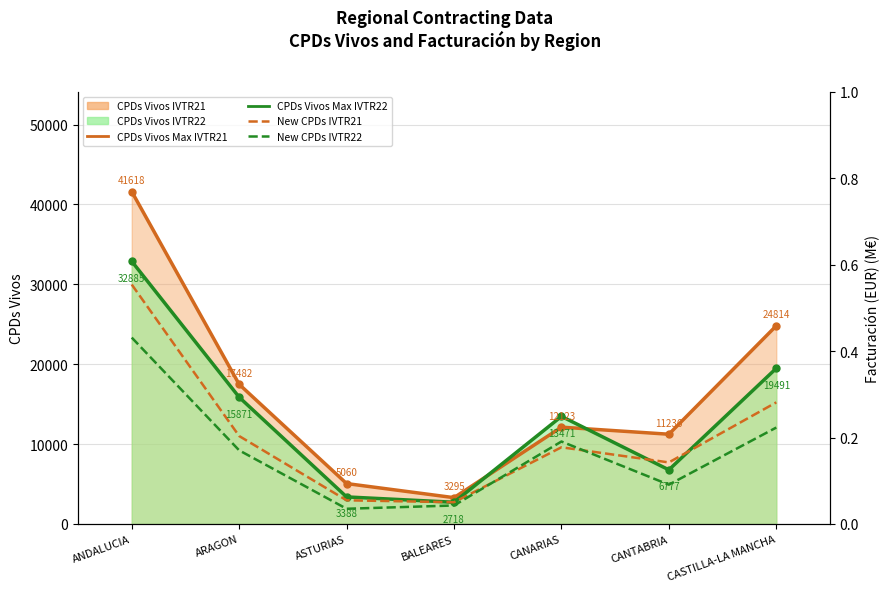

What is the label of the 3rd point from the right?

CANARIAS